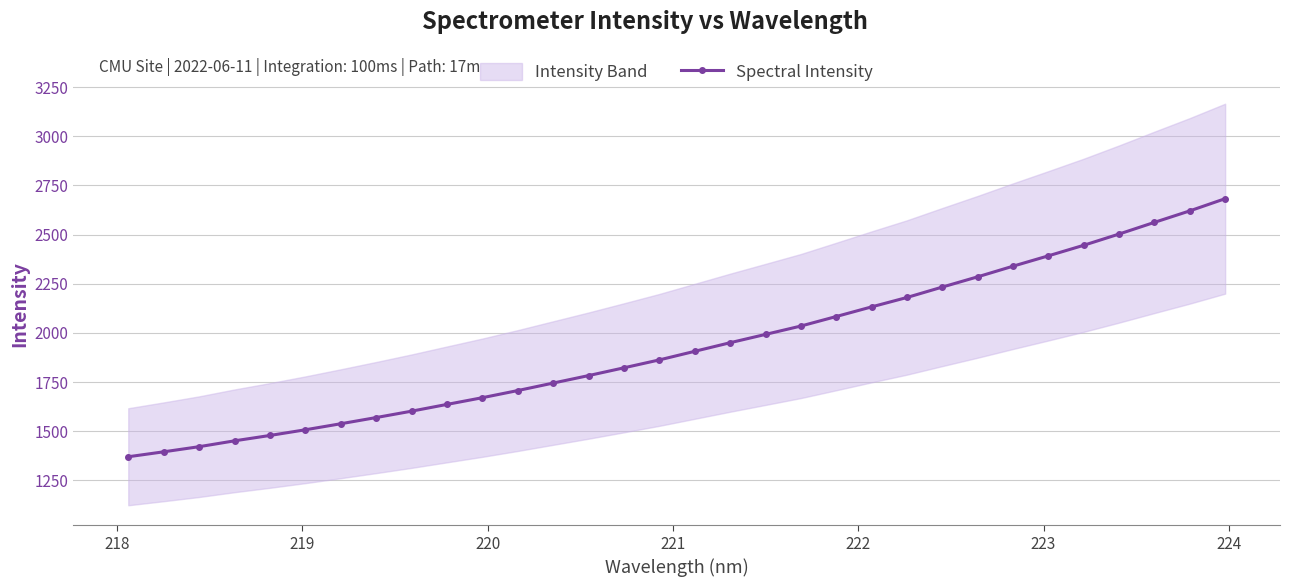

What is the value of the Spectral Intensity point at the 19th from the left?

1992.6